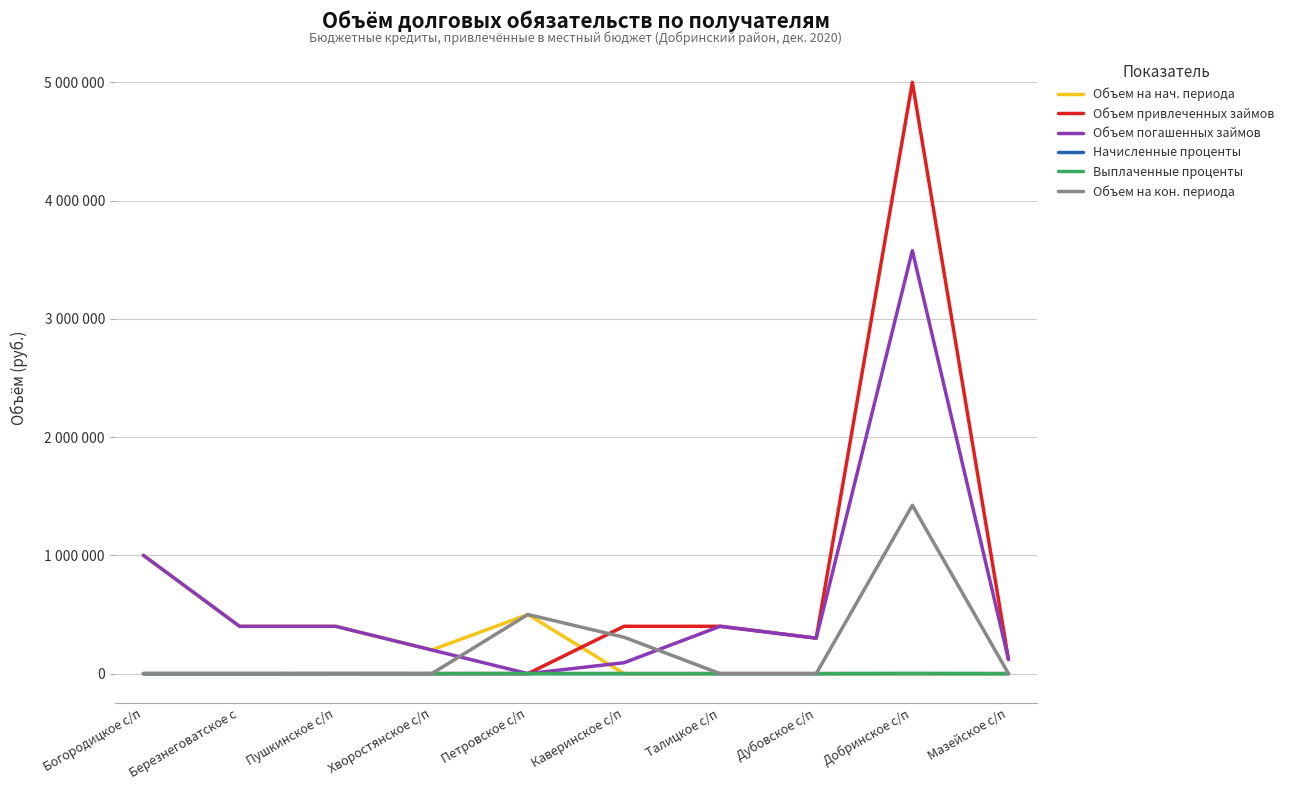

Does the chart display data point markers on the line(s)?

No